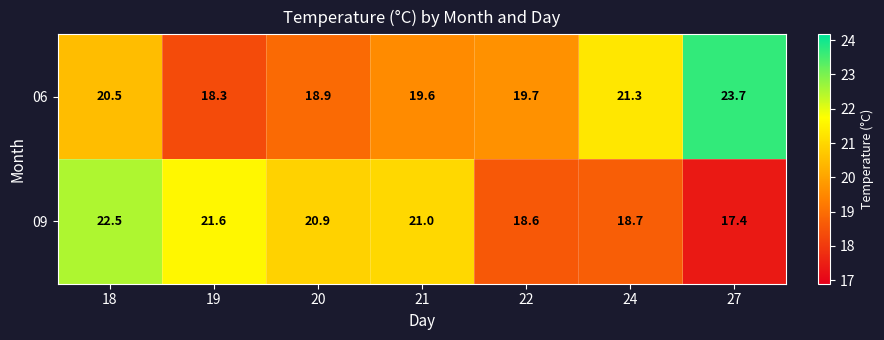

Reading left to right, transcribe all the data shown in this chart.

06: 20.5	18.3	18.9	19.6	19.7	21.3	23.7
09: 22.5	21.6	20.9	21.0	18.6	18.7	17.4